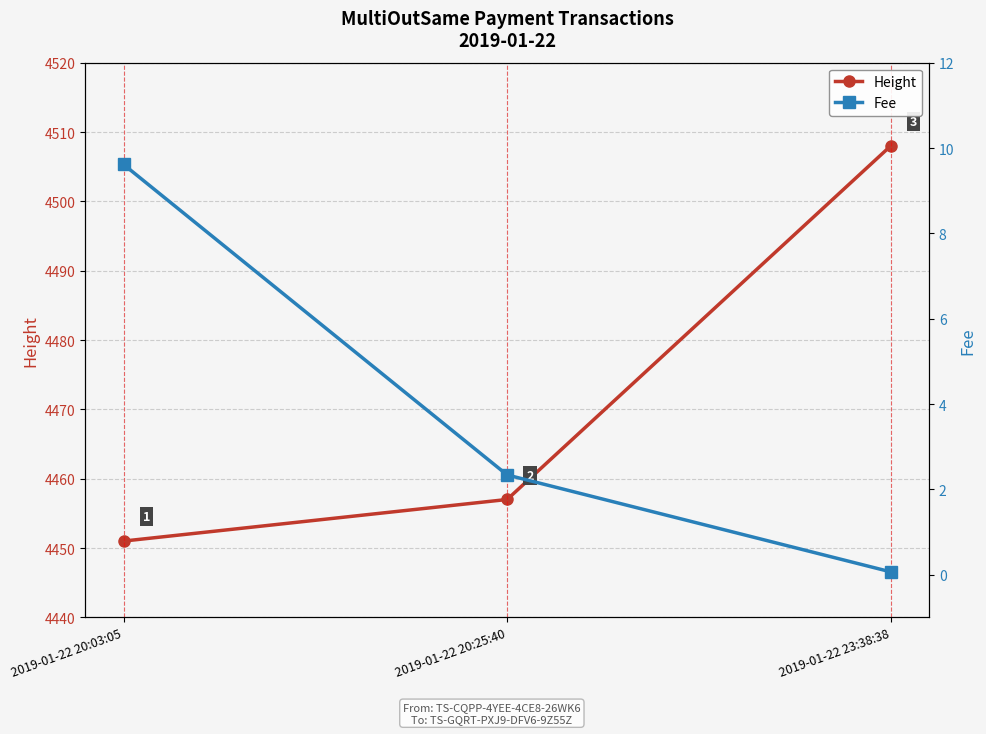

What is the difference between the second highest and minimum values in the Height series?

6